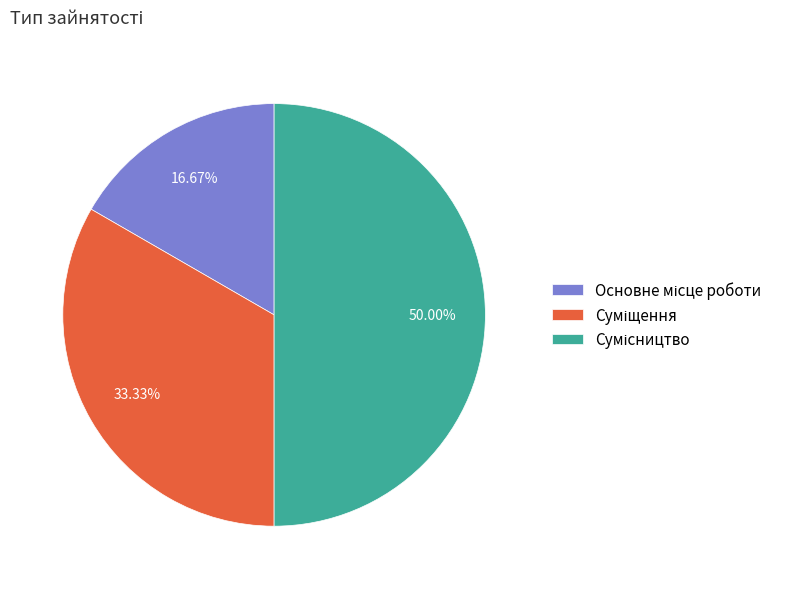

Does Суміщення account for over 50% of the chart?

No